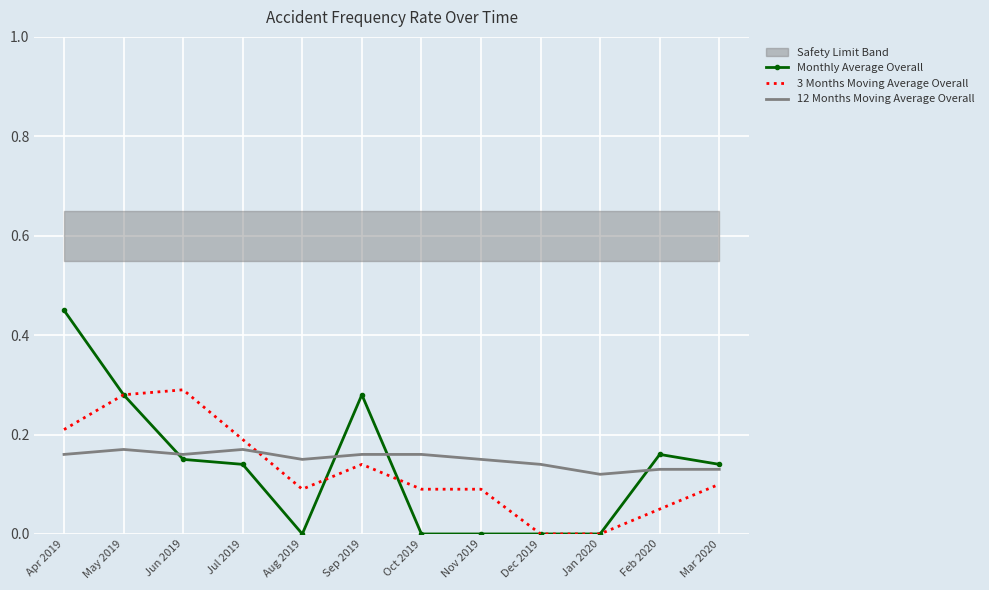

Reading left to right, list all the values displayed in this chart.

Monthly Average Overall: Apr 2019=0.5	May 2019=0.3	Jun 2019=0.1	Jul 2019=0.1	Aug 2019=0.0	Sep 2019=0.3	Oct 2019=0.0	Nov 2019=0.0	Dec 2019=0.0	Jan 2020=0.0	Feb 2020=0.2	Mar 2020=0.1
3 Months Moving Average Overall: Apr 2019=0.2	May 2019=0.3	Jun 2019=0.3	Jul 2019=0.2	Aug 2019=0.1	Sep 2019=0.1	Oct 2019=0.1	Nov 2019=0.1	Dec 2019=0.0	Jan 2020=0.0	Feb 2020=0.1	Mar 2020=0.1
12 Months Moving Average Overall: Apr 2019=0.2	May 2019=0.2	Jun 2019=0.2	Jul 2019=0.2	Aug 2019=0.1	Sep 2019=0.2	Oct 2019=0.2	Nov 2019=0.1	Dec 2019=0.1	Jan 2020=0.1	Feb 2020=0.1	Mar 2020=0.1